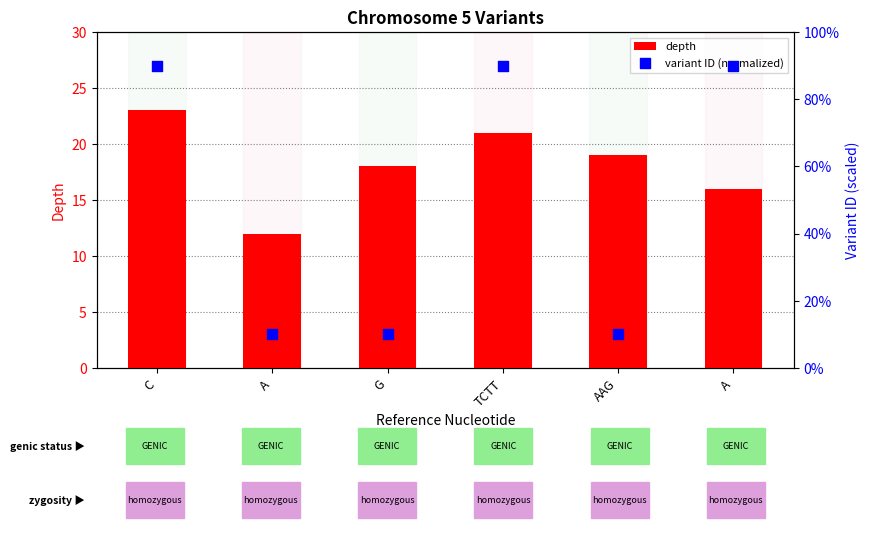

Which series has the largest total across all categories?

variant ID (normalized)